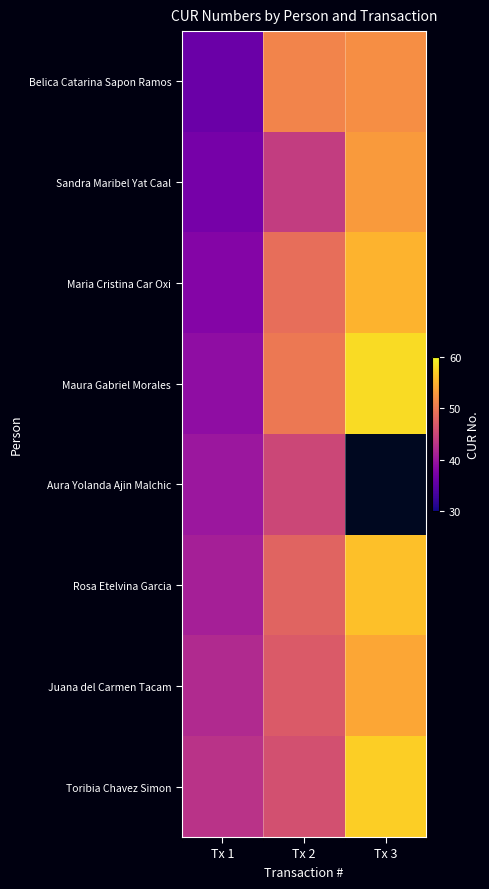

At which category is the sum across all series the highest?

Tx 2